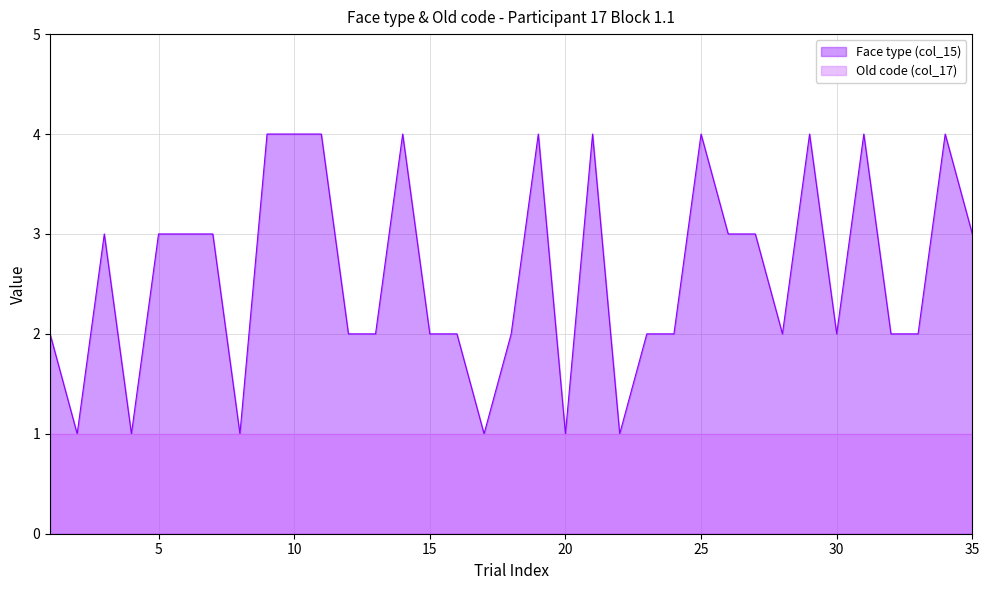

What is the value of the 8th point from the left?

1